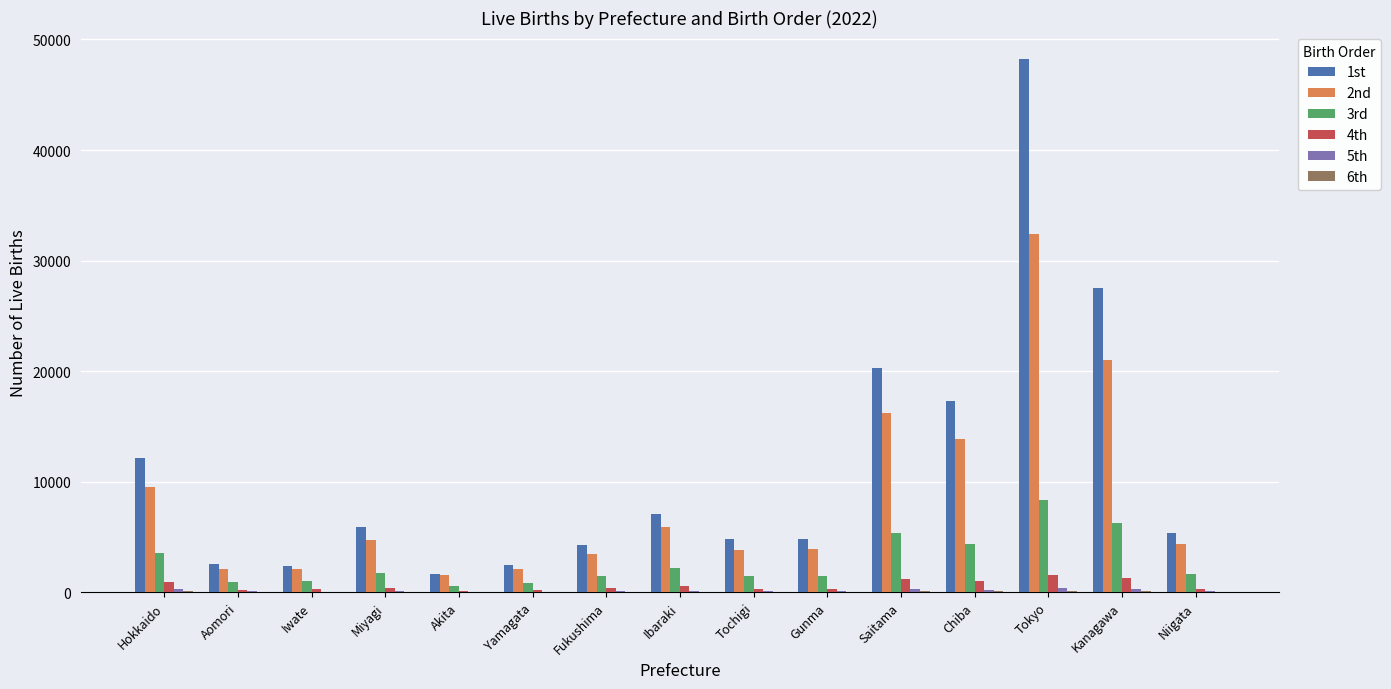

At which category is the sum across all series the highest?

Tokyo